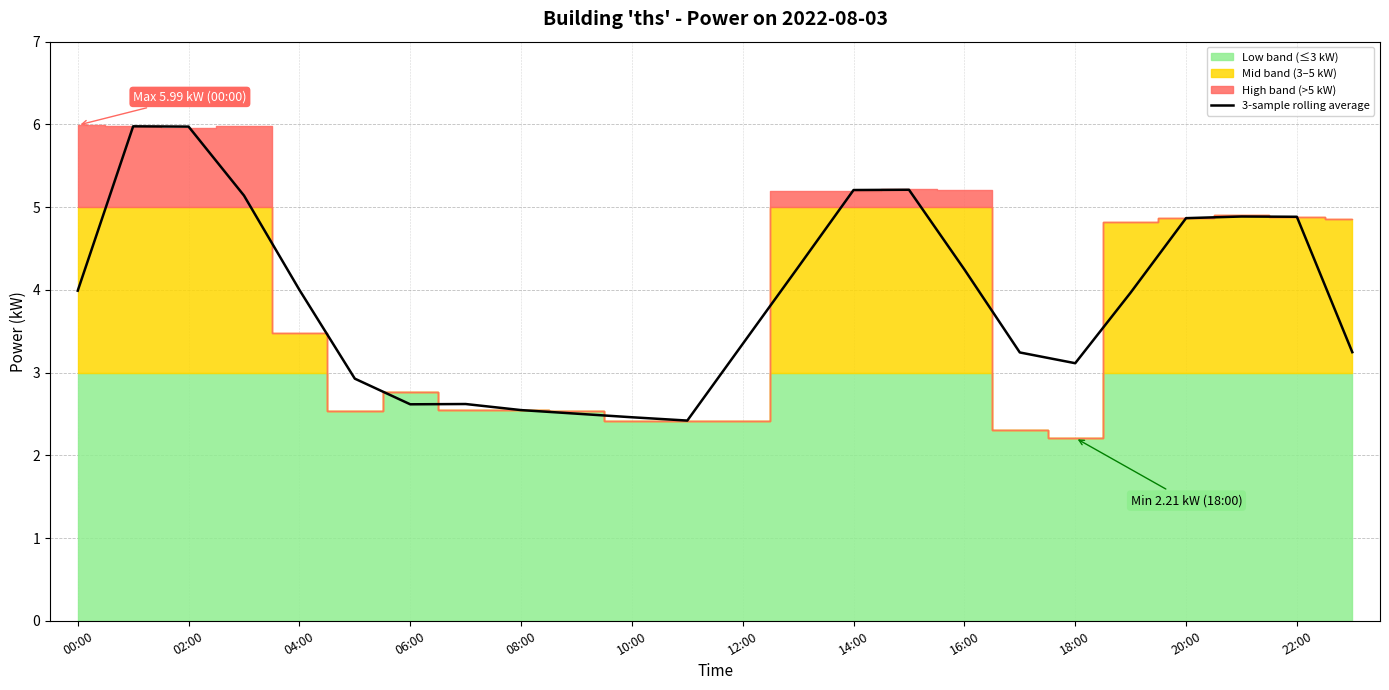

The chart shows a value of 4.0 at 19. True or false?

True